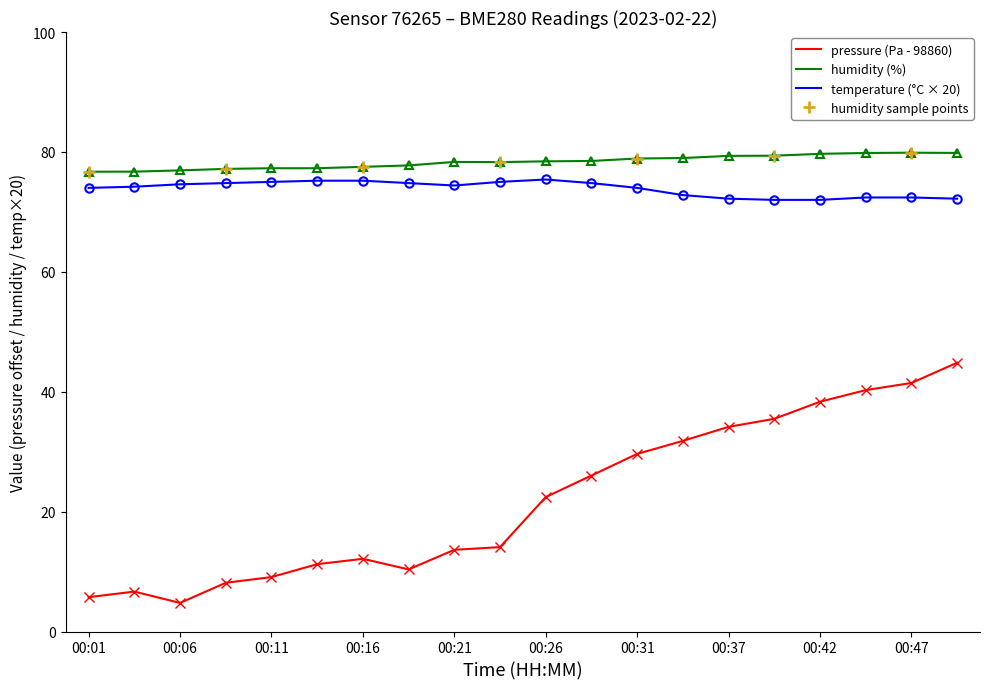

What is the approximate value of pressure at 00:44?

40.3